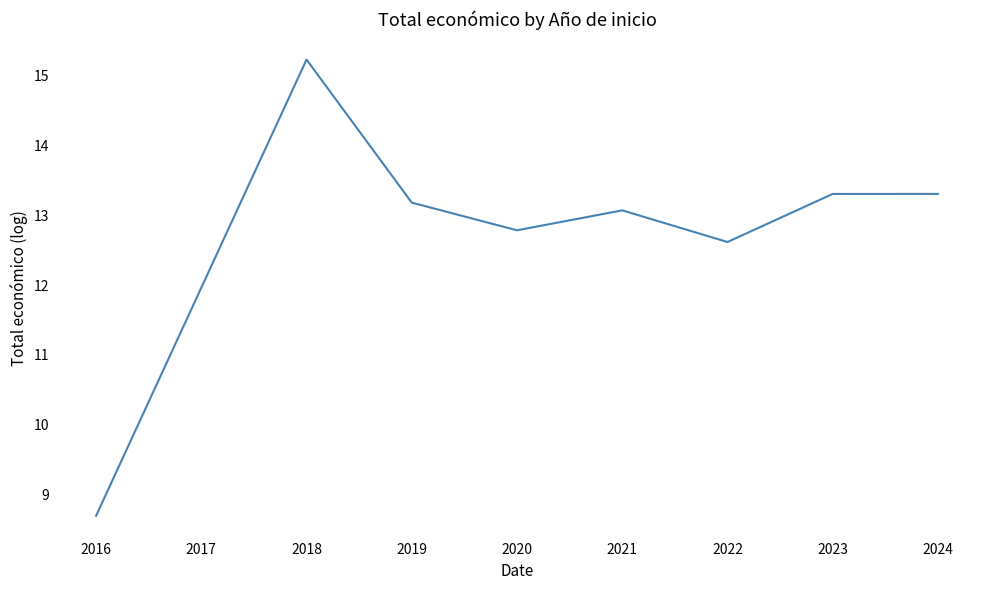

Does the chart have visible grid lines?

No